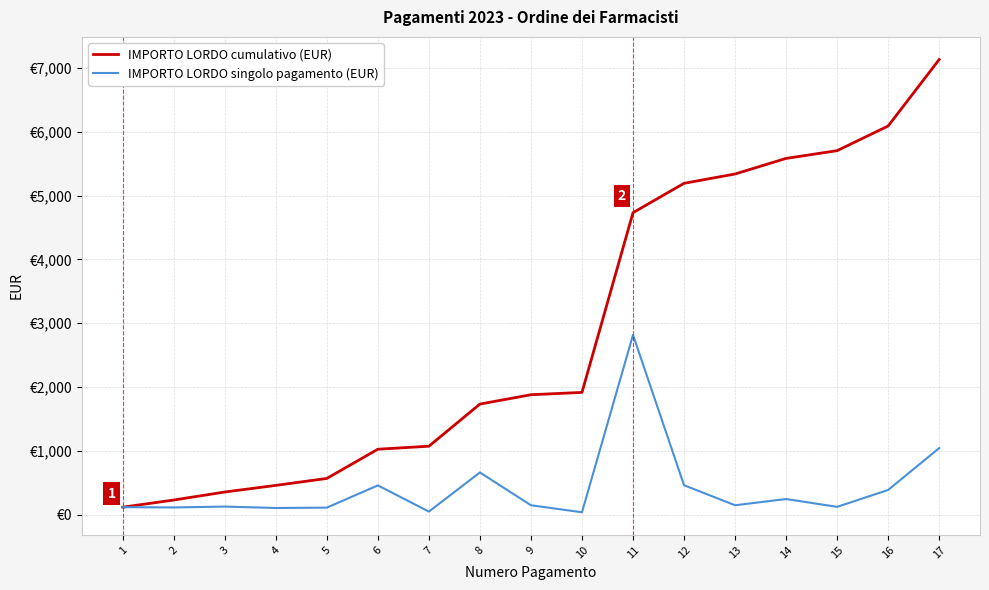

What is the value of the IMPORTO LORDO cumulativo (EUR) point at the 10th from the left?

1915.0